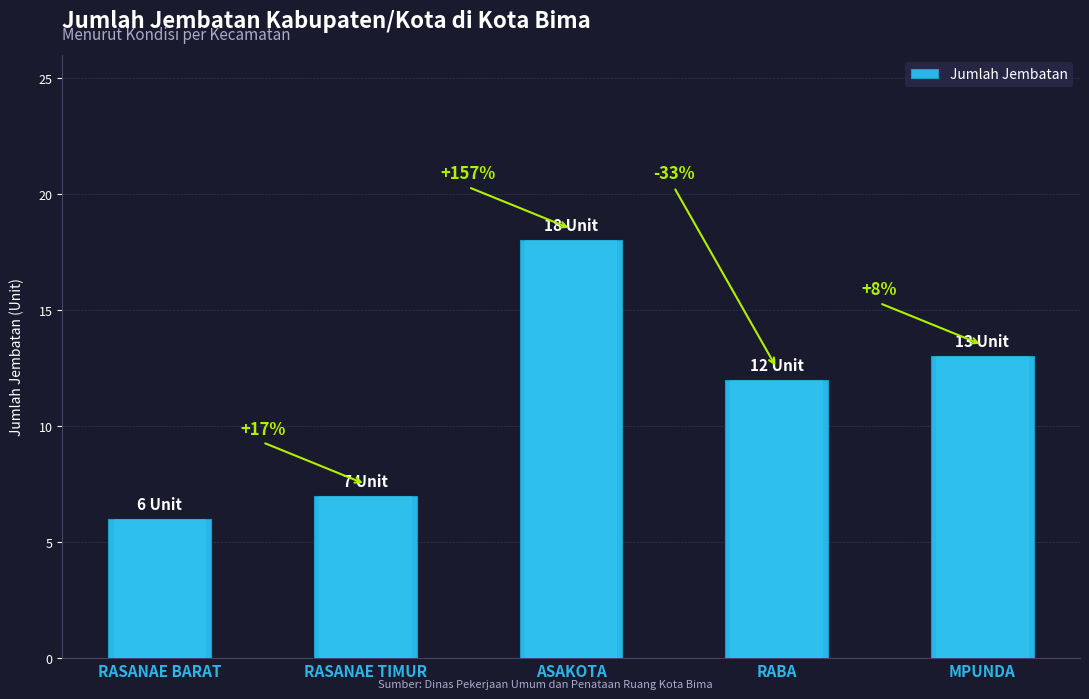

What is the sum of the values at ASAKOTA and RASANAE BARAT?

24